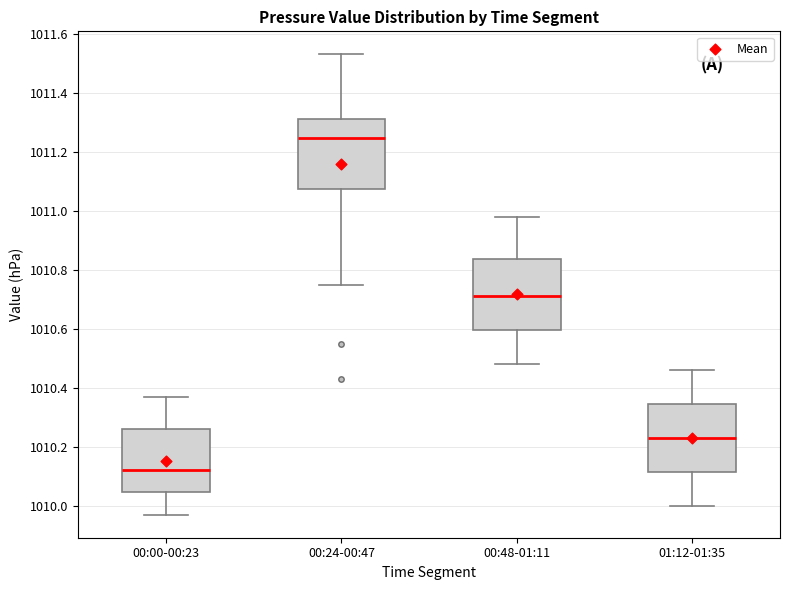

Where is the lower edge of the box for 00:24-00:47 on the y-axis? The values are not printed on the chart, so give them approximately, as read against the axis.

1011.08